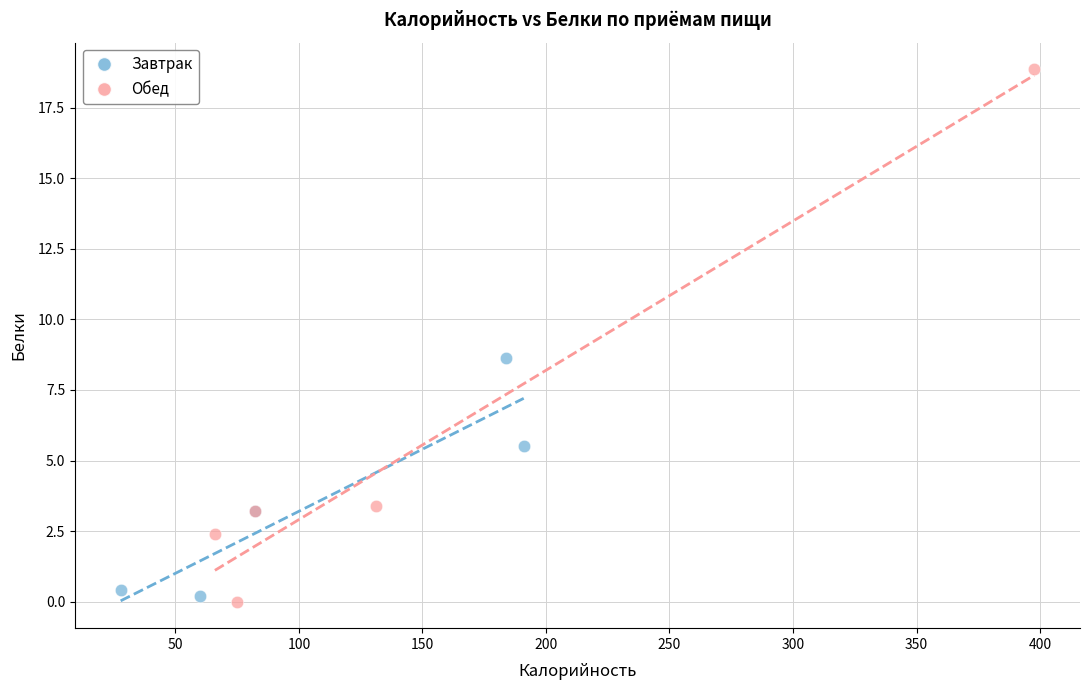

Which series reaches the maximum Y coordinate?

Обед